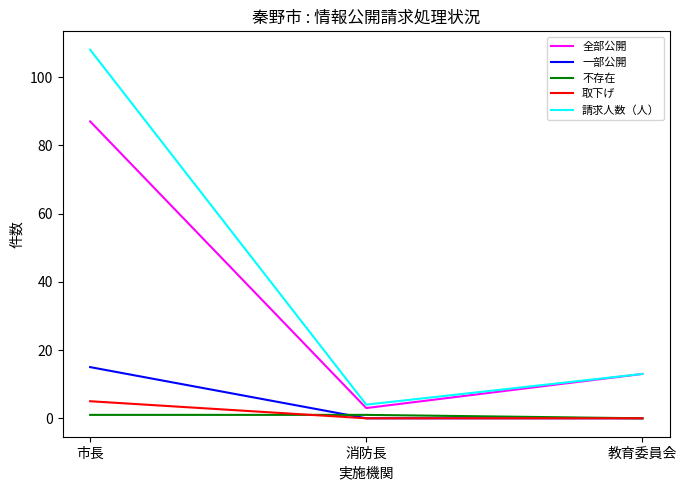

At which label does 全部公開 first exceed 13?

市長